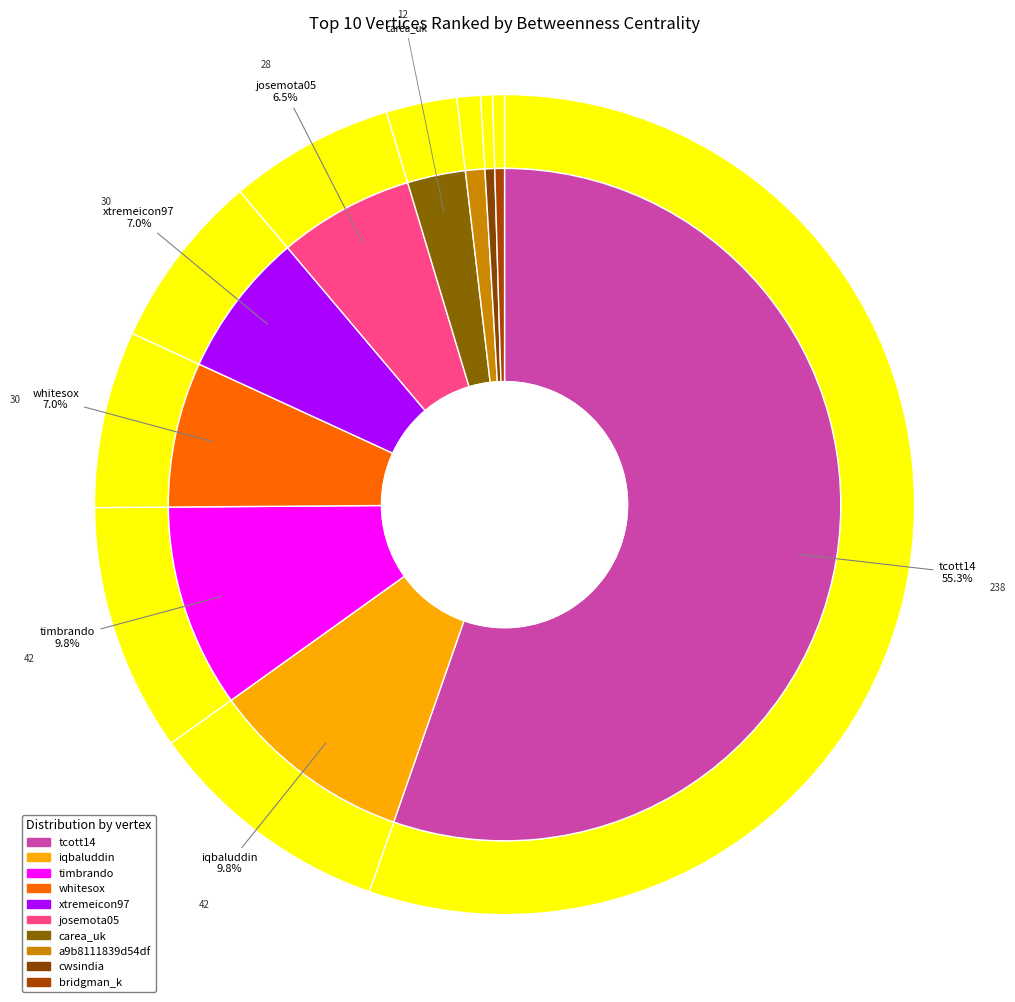

Between xtremeicon97 and carea_uk, which is larger?

xtremeicon97